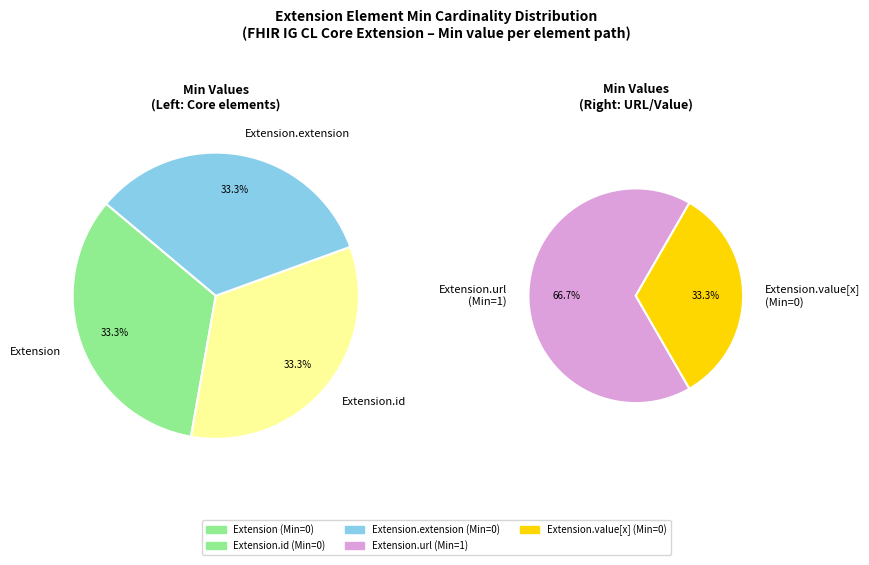

Combined, what portion of the pie is Extension.extension and Extension.url?

100.0%